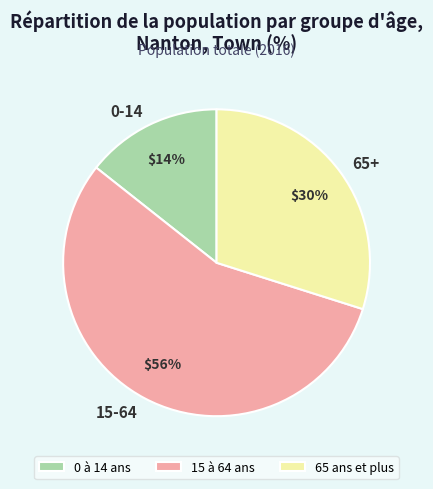

To the nearest percent, what percentage of the pie is 65 ans et plus?

30%